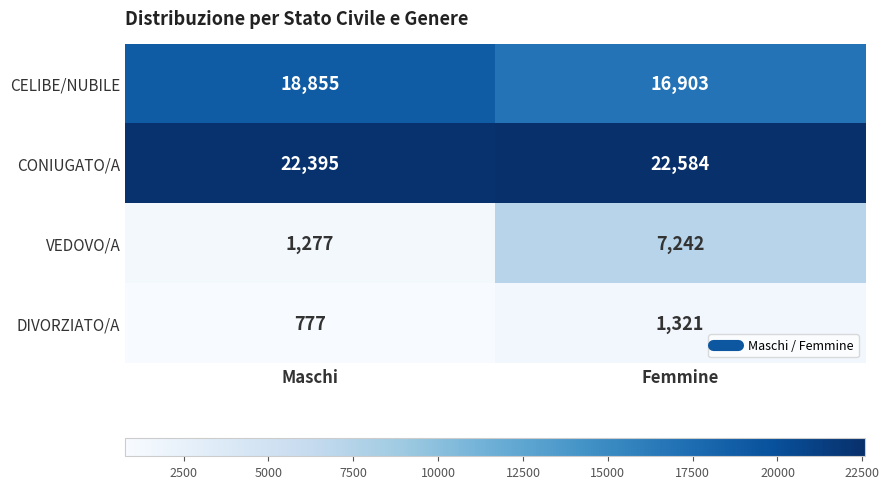

What is the sum of the CONIUGATO/A values at Femmine and Maschi?

44979